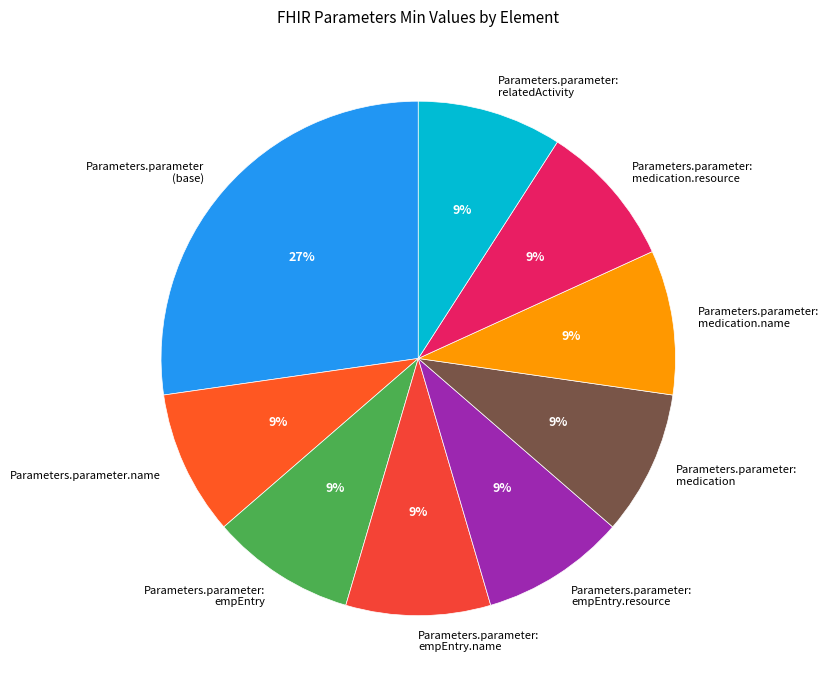

Do Parameters.parameter: relatedActivity and Parameters.parameter: medication.name together represent more than half of the pie?

No